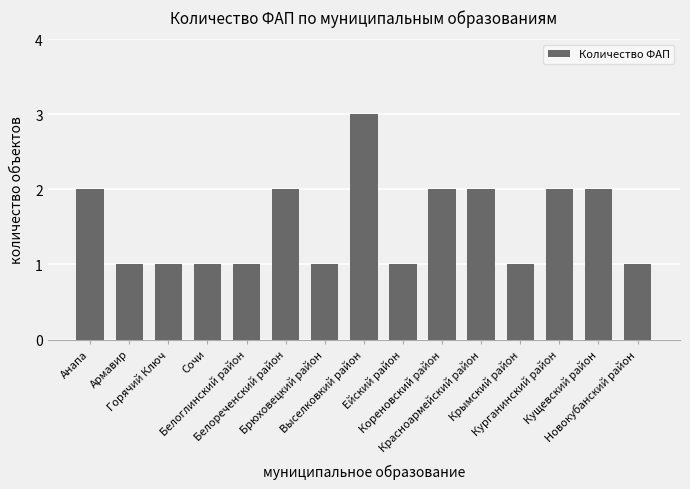

Is it true that the value at Новокубанский район is 2?

False